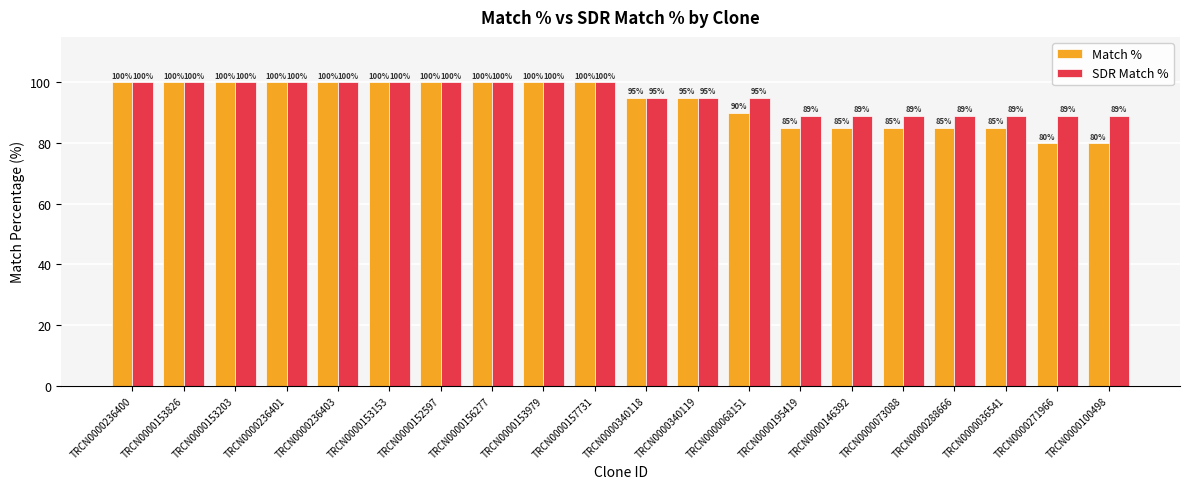

What is the label of the 2nd bar from the right?

TRCN0000271966